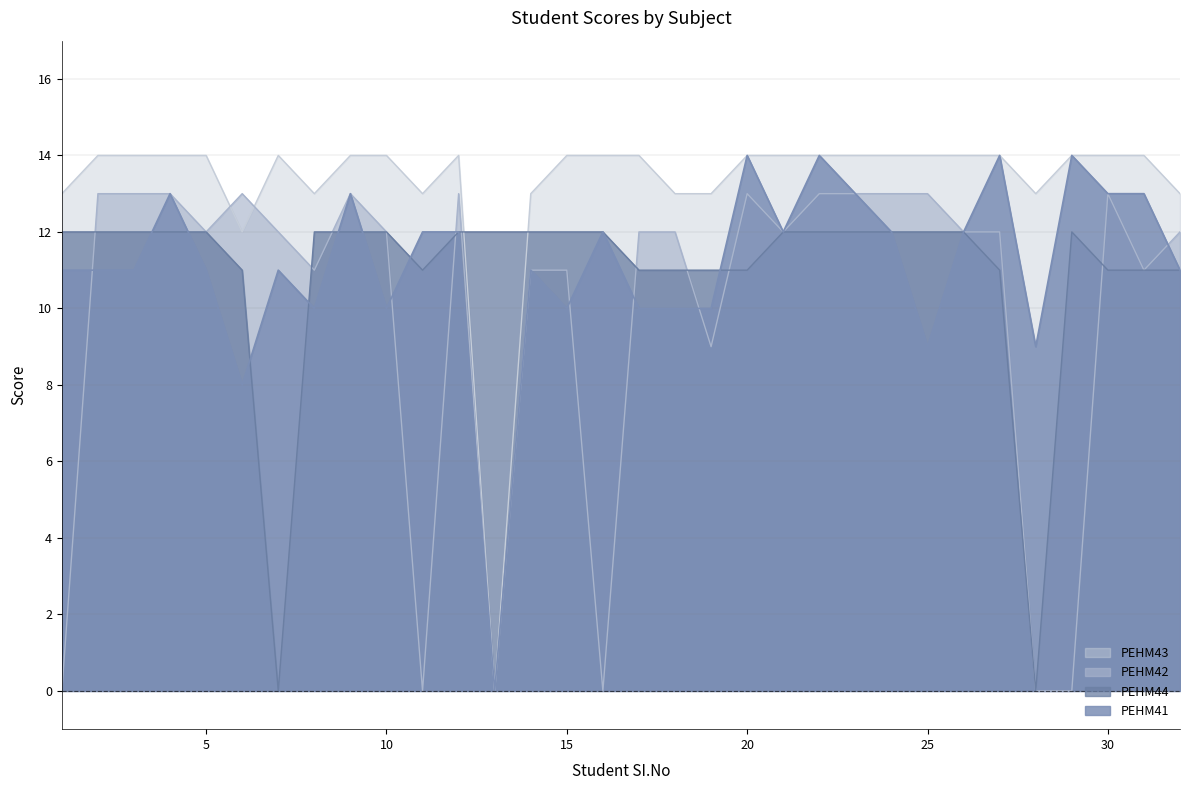

How many times do PEHM42 and PEHM44 cross each other?

9